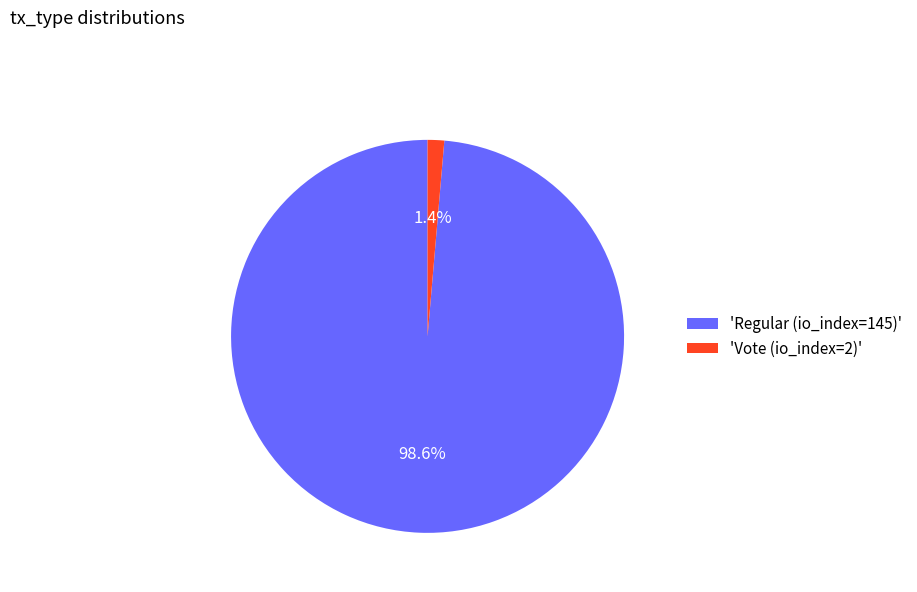

What percentage do 'Regular (io_index=145)' and 'Vote (io_index=2)' together represent?

100.0%